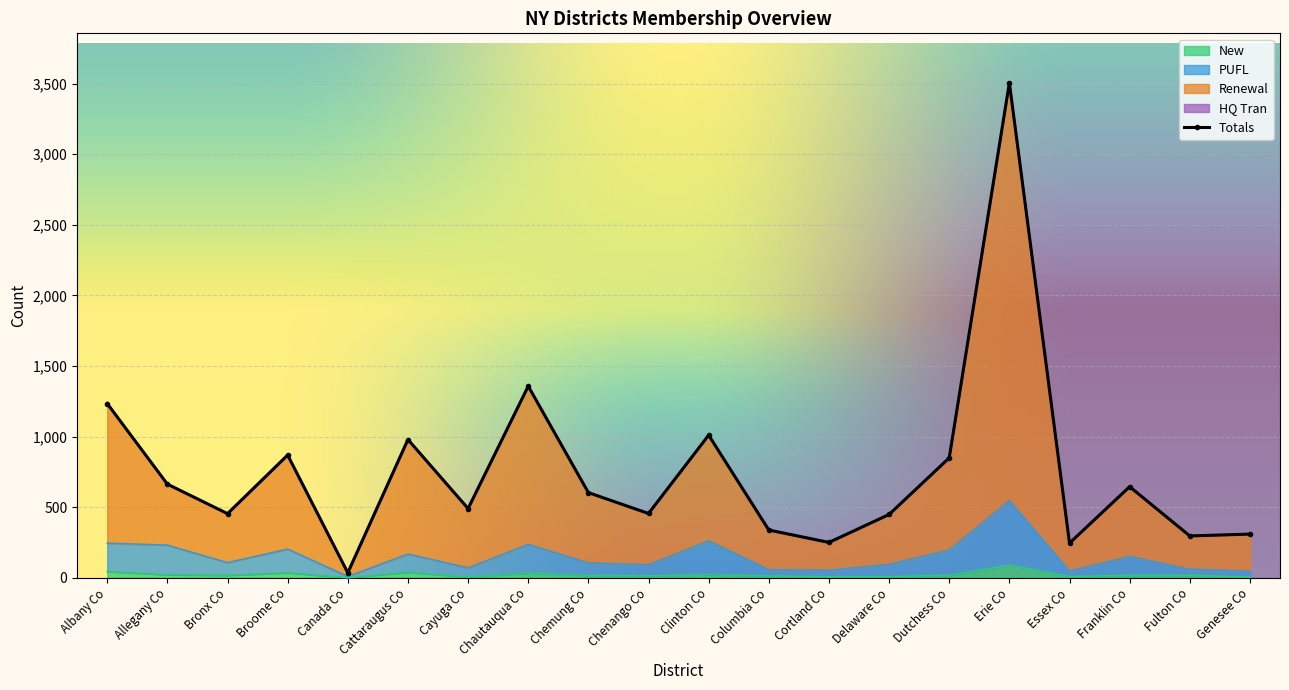

At which label is Renewal closest to 1770?

Chautauqua Co